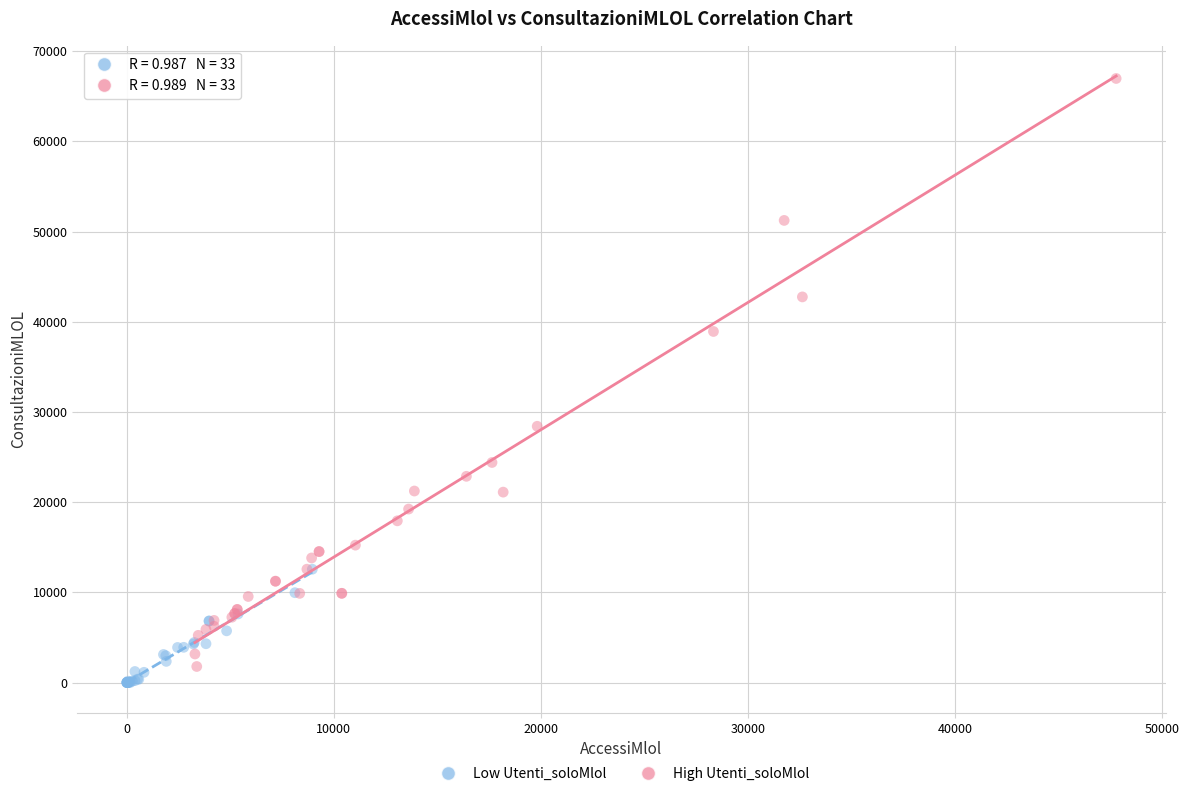

Which series has the widest spread of Y values?

High Utenti_soloMlol